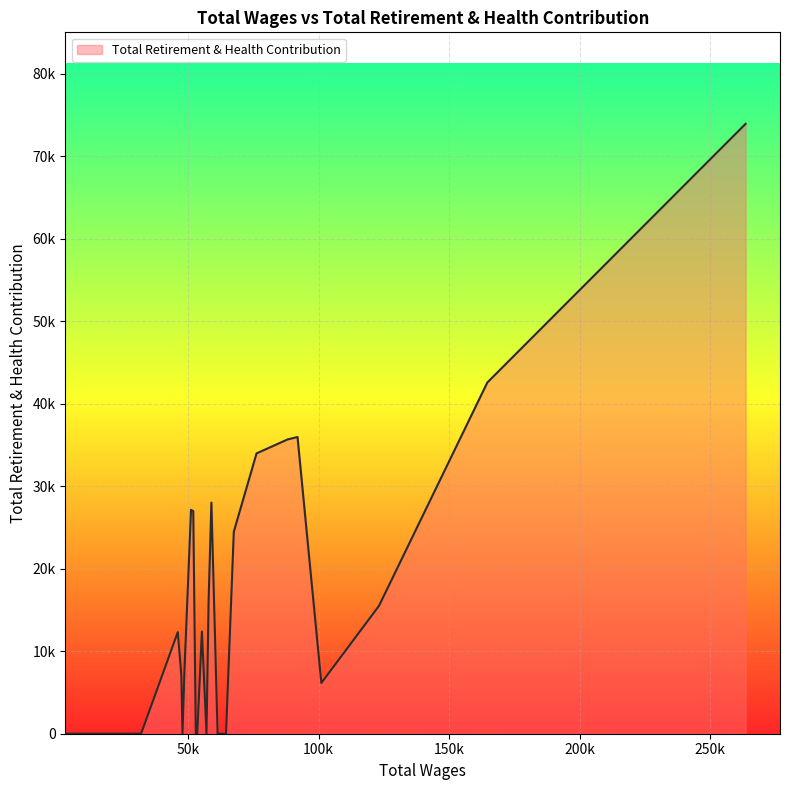

What is the difference between the maximum and minimum values?

73957